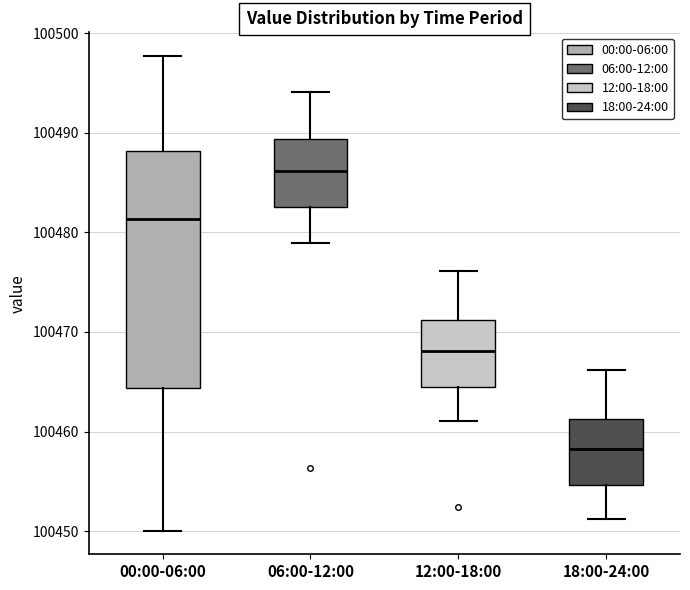

Reading left to right, read every box against the y-axis: the position of its median line, the range the box covers, and the ends of its whiskers. The values are not printed on the chart, so give them approximately, as read against the axis.

00:00-06:00: median 100481, box 100464 to 100488, whiskers 100450 to 100498
06:00-12:00: median 100486, box 100483 to 100489, whiskers 100479 to 100494
12:00-18:00: median 100468, box 100465 to 100471, whiskers 100461 to 100476
18:00-24:00: median 100458, box 100455 to 100461, whiskers 100451 to 100466